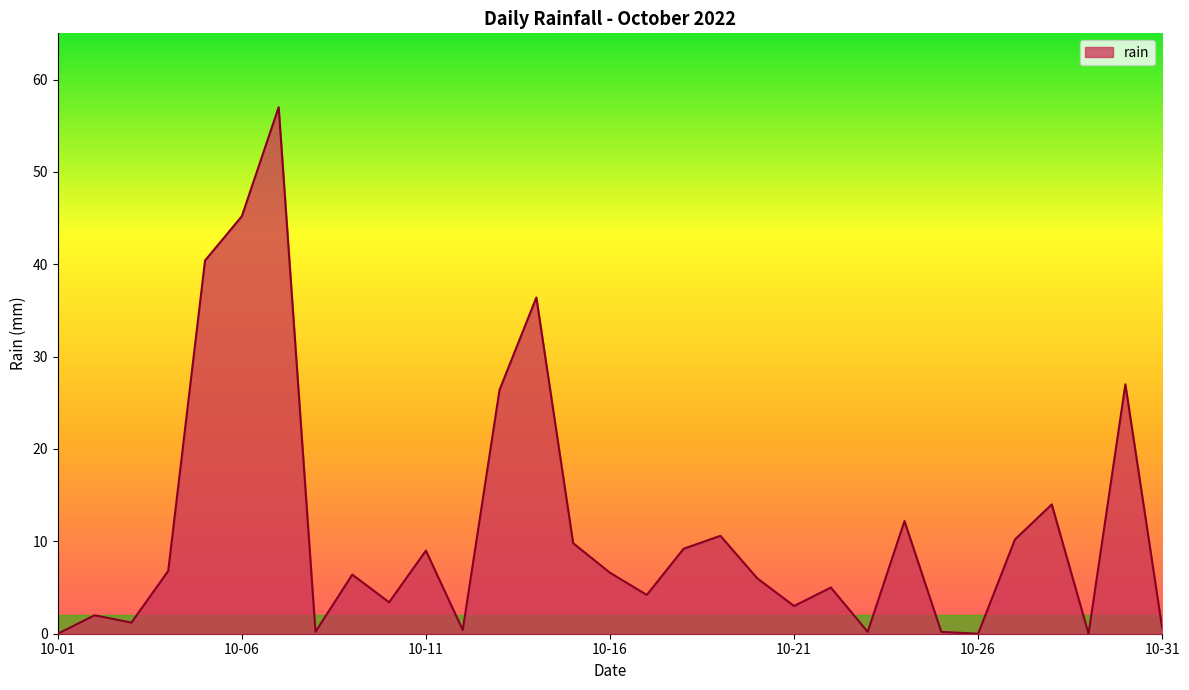

What is the greatest value displayed?

57.0